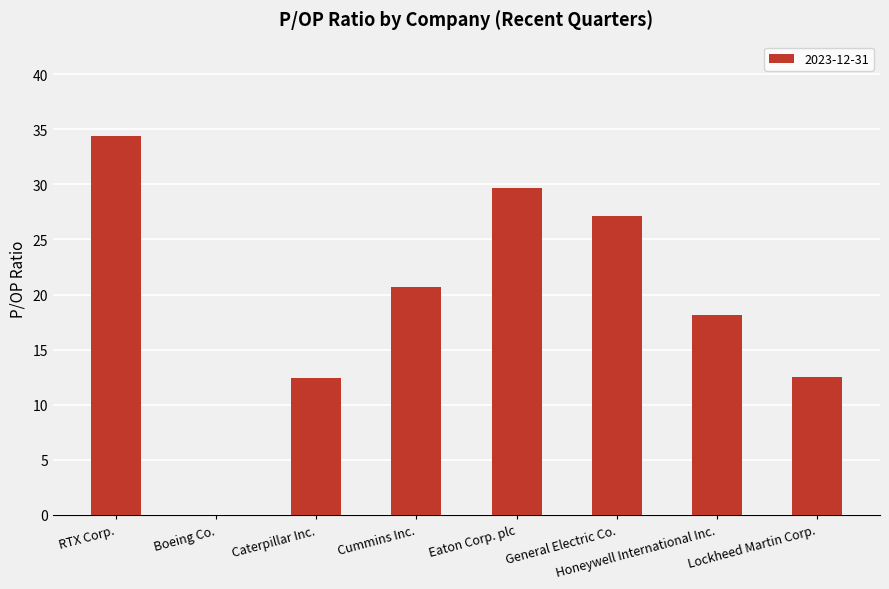

Which has a higher value, Caterpillar Inc. or Honeywell International Inc.?

Honeywell International Inc.